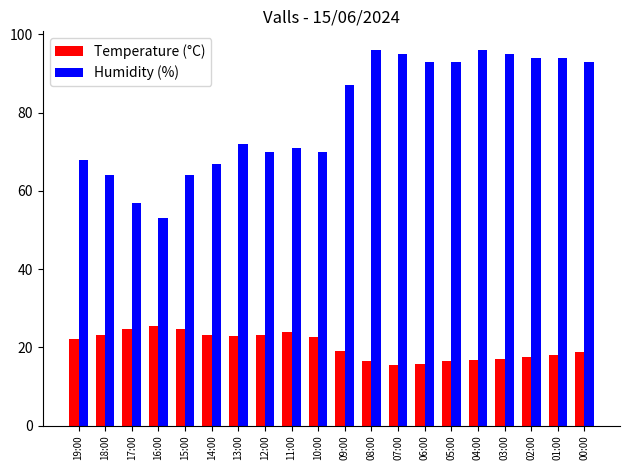

What is the approximate value of Temperature (°C) at 10:00?

22.6